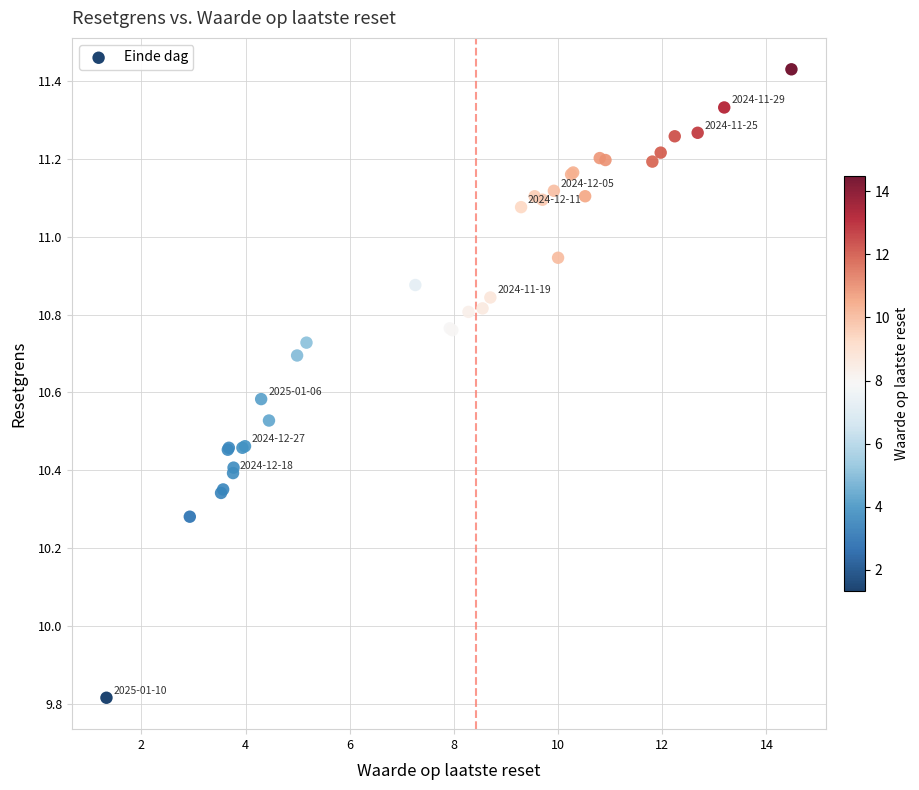

What Y value in the scatter plot is closest to 10?

9.8